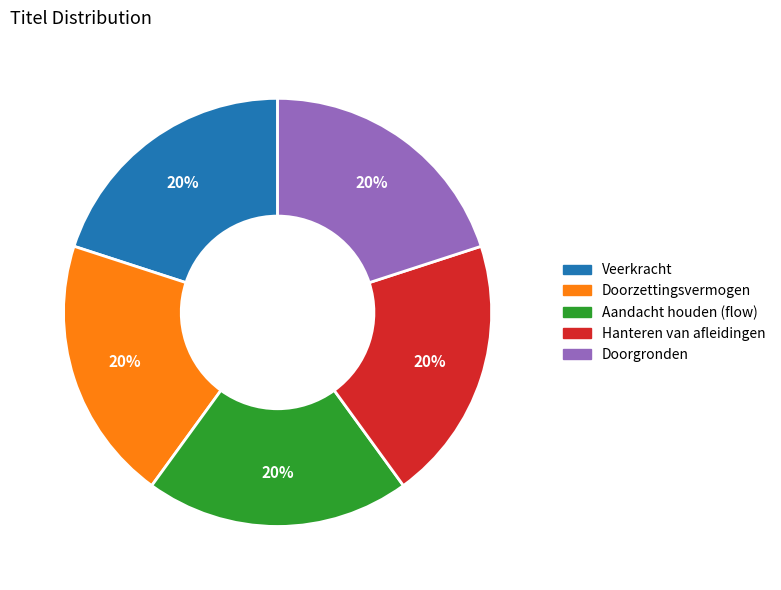

To the nearest percent, what portion does Hanteren van afleidingen represent?

20%